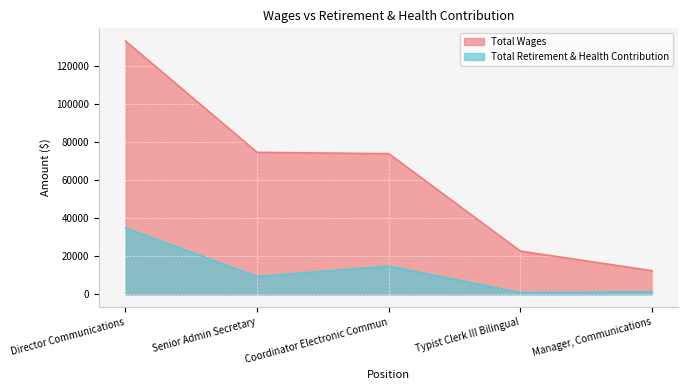

True or false: Total Wages and Total Retirement & Health Contribution intersect in this chart.

False